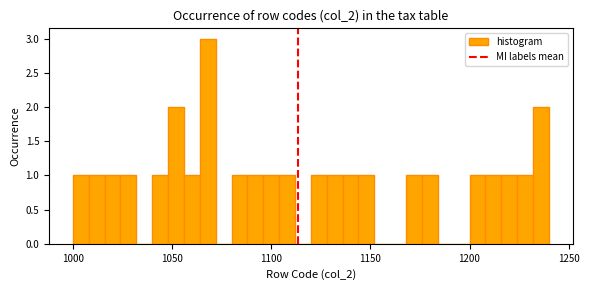

Around what value on the x-axis is the tallest bar? Give the approximate position of its centre, as read against the axis.

1070